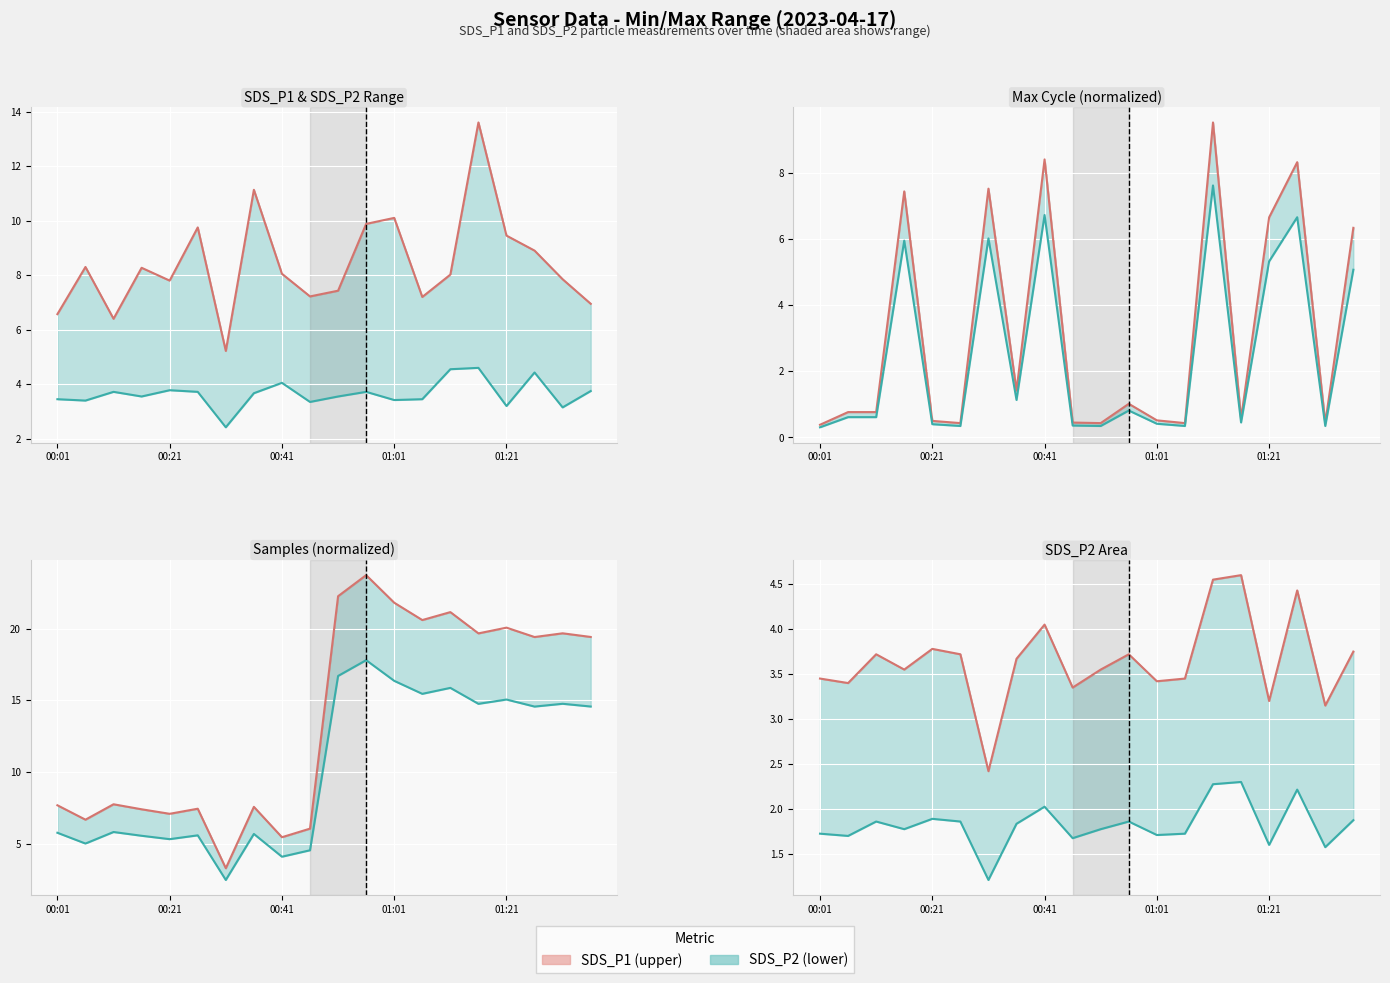

At how many categories does at least one series exceed 1?

20